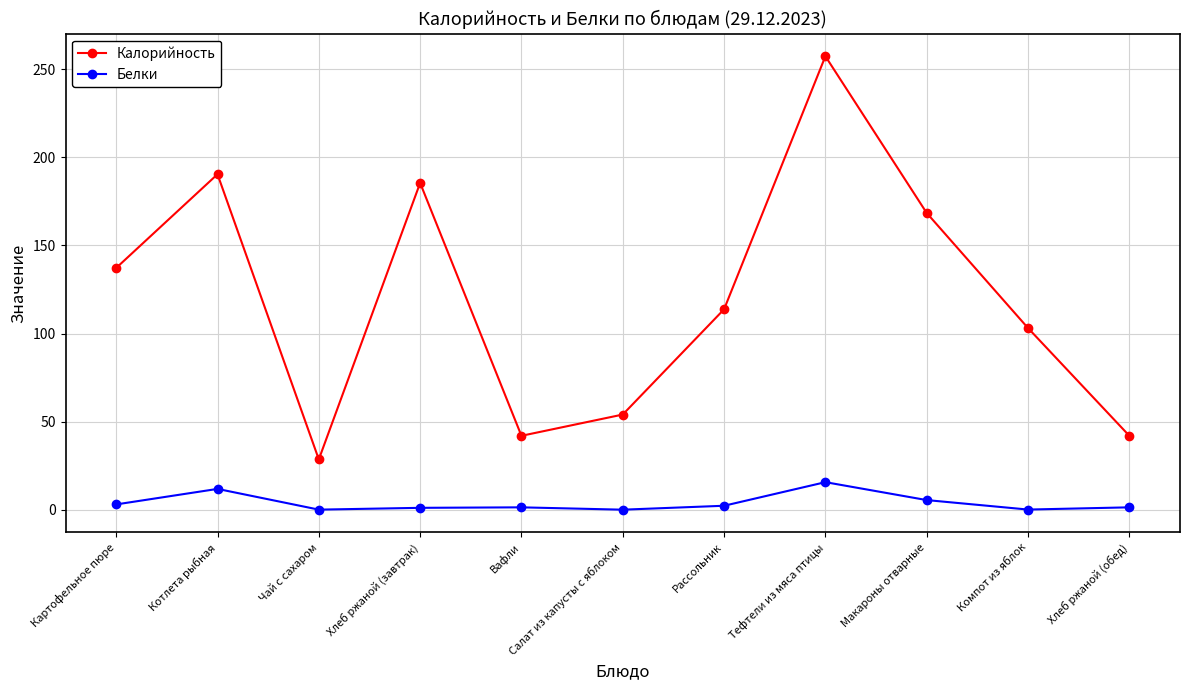

Which series has the largest total across all categories?

Калорийность